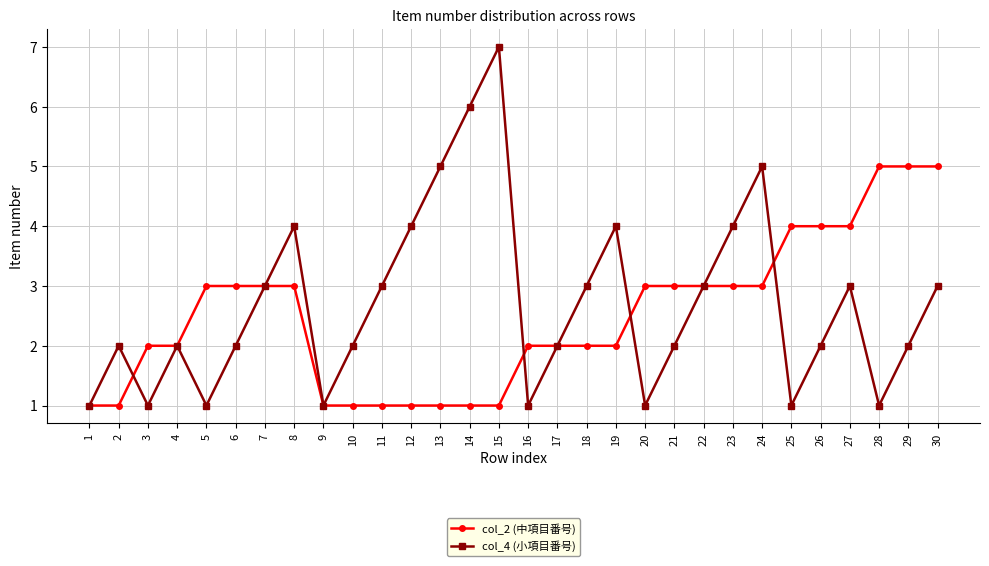

What is the difference between the maximum and second lowest values in the col_4 (小項目番号) series?

6